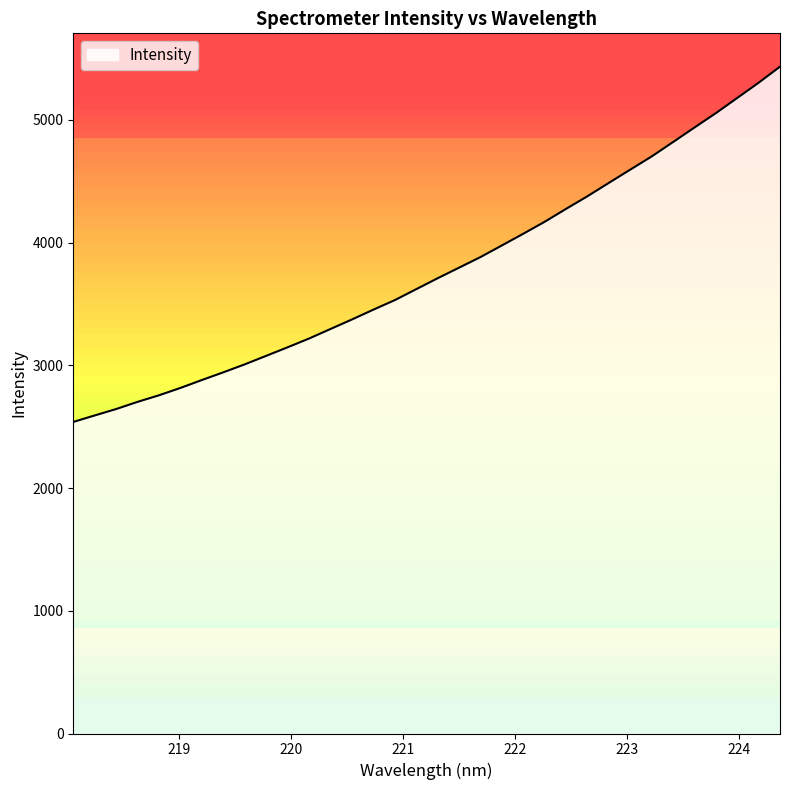

What is the minimum value shown in the chart?

2539.2